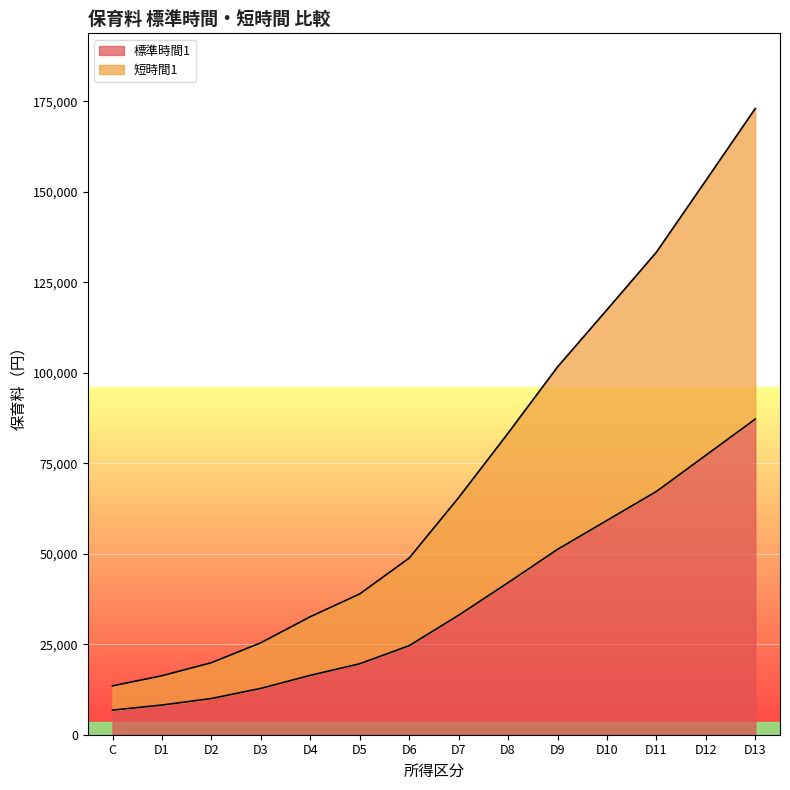

What position from the right is D13?

1